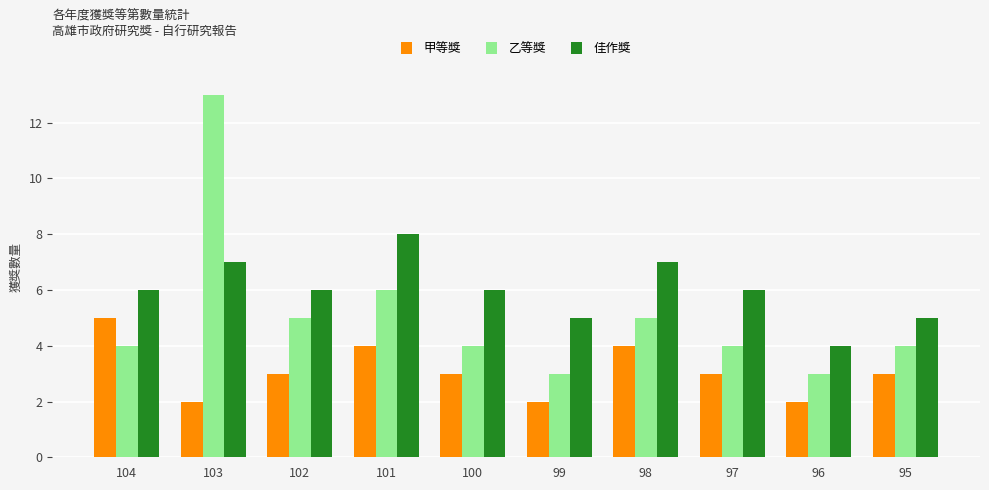

What is the value of the 乙等獎 bar at the 4th from the left?

6